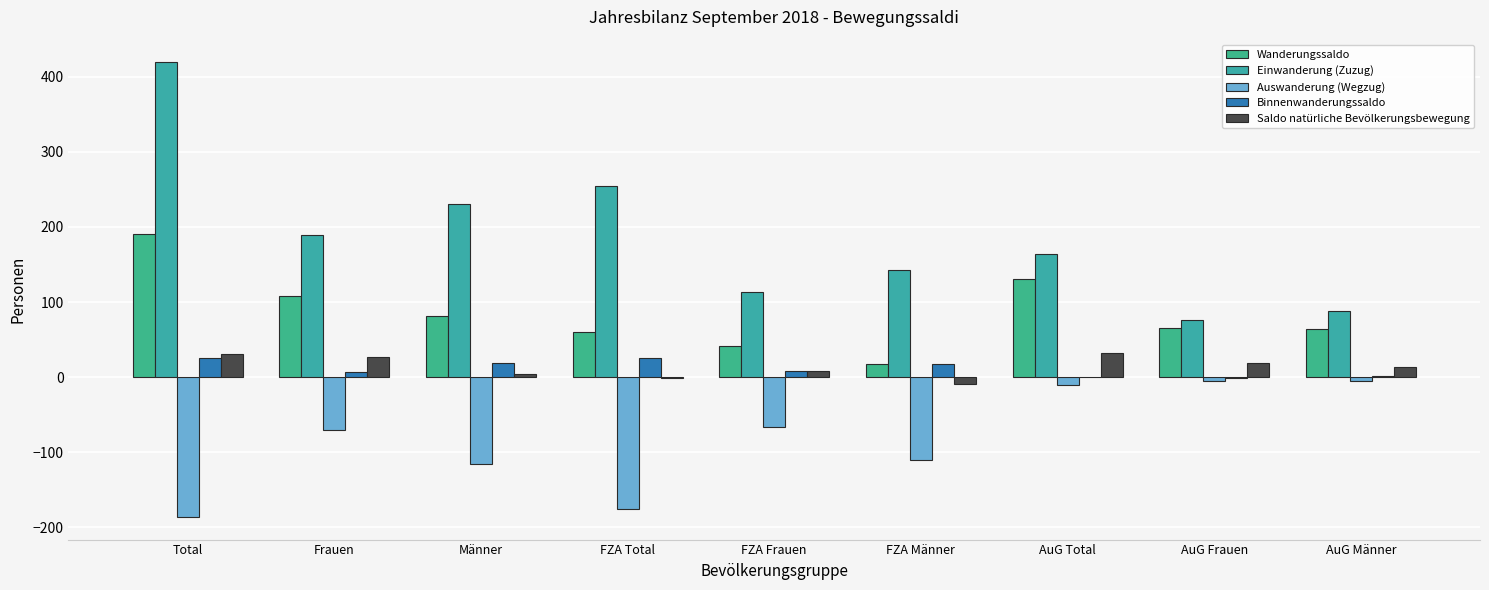

At which label is Wanderungssaldo closest to 104?

Frauen